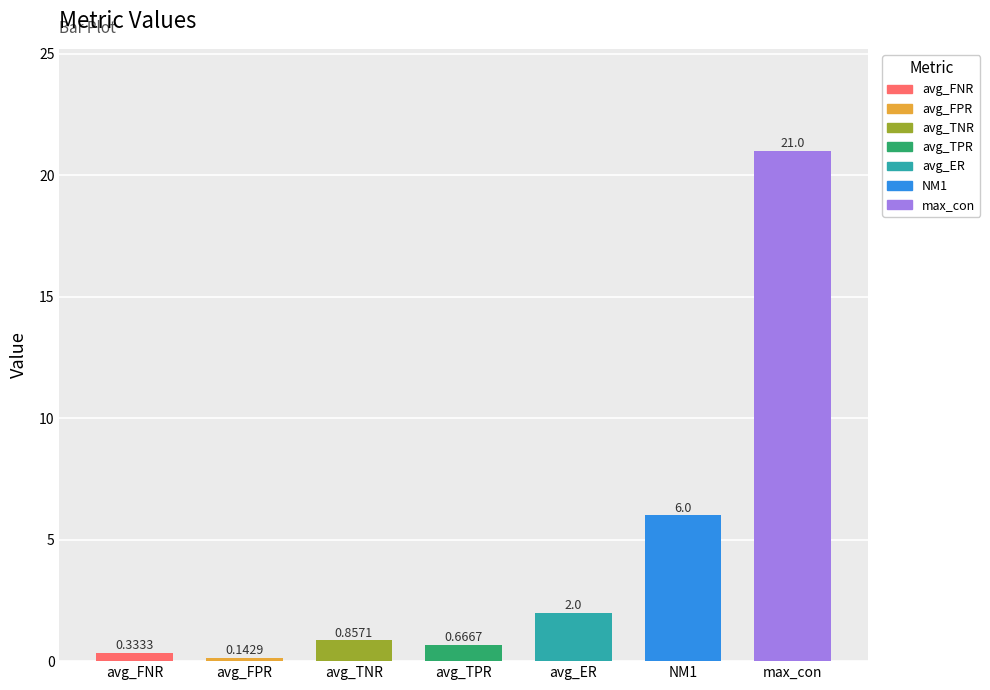

What is the average value?

4.4